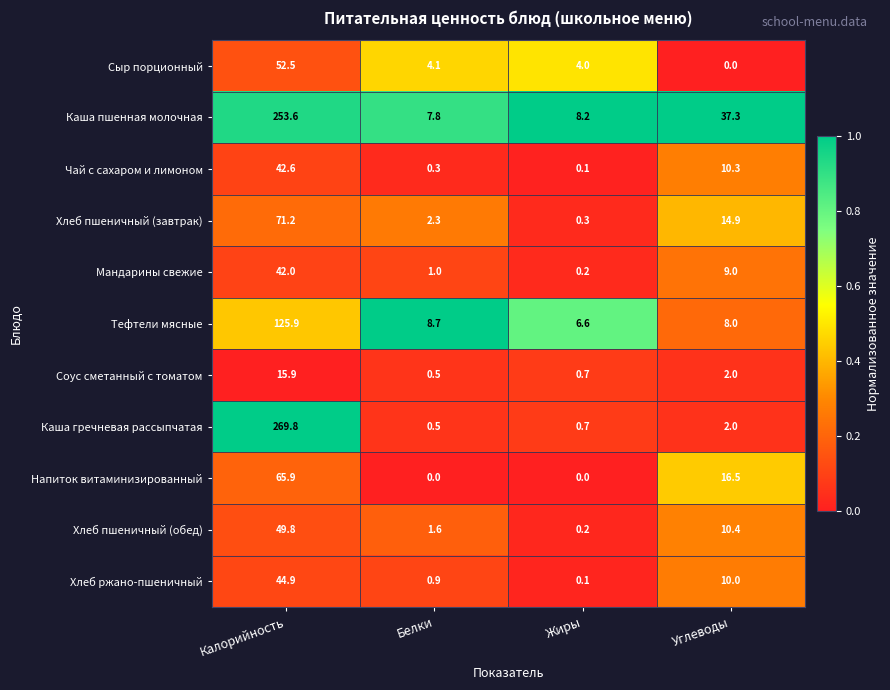

Which label corresponds to the largest value in the chart?

Калорийность